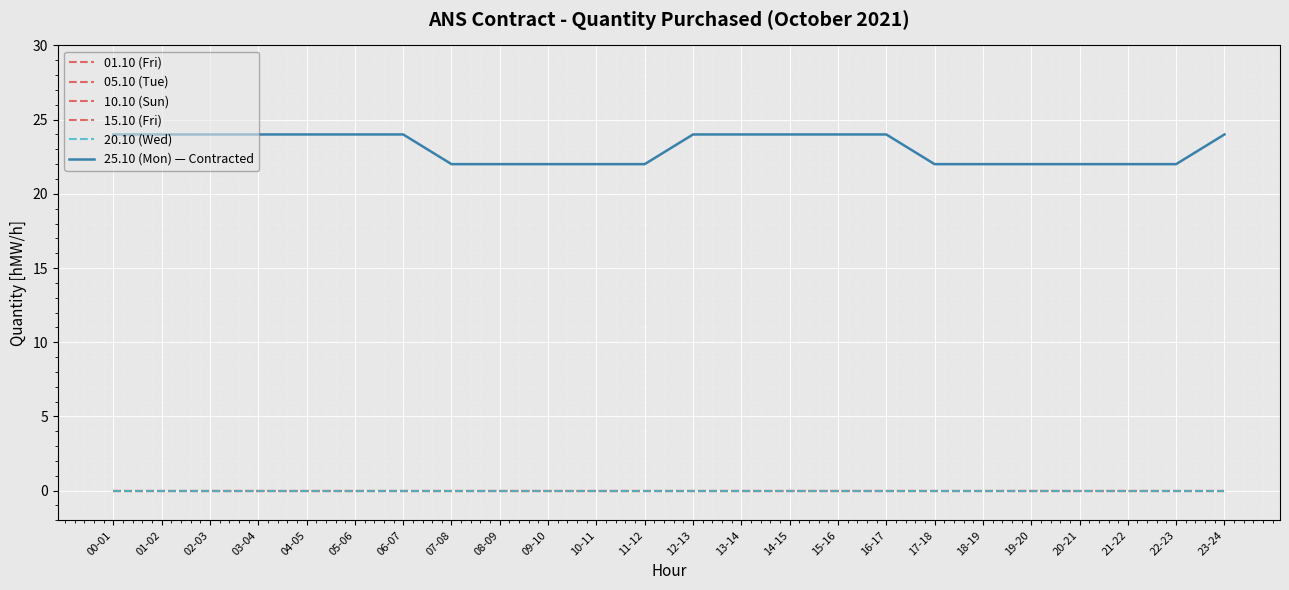

True or false: 05.10 (Tue) and 20.10 (Wed) intersect in this chart.

False